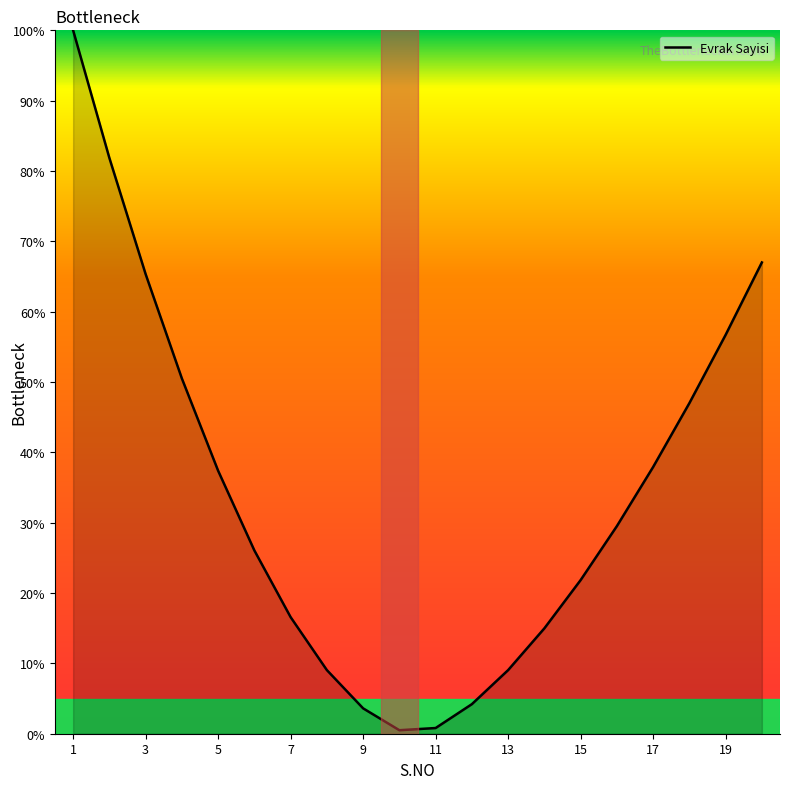

What is the greatest value displayed?

100.0